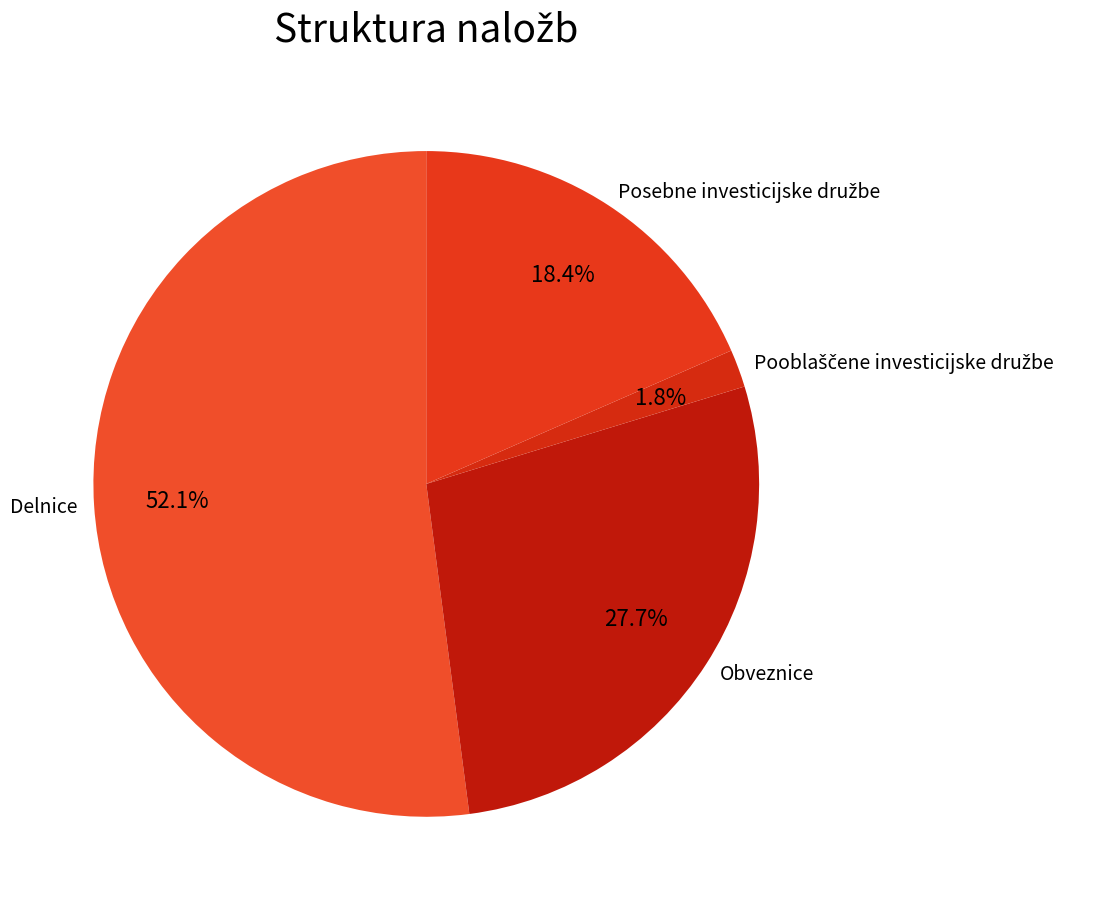

What is the largest slice in the pie chart?

Delnice